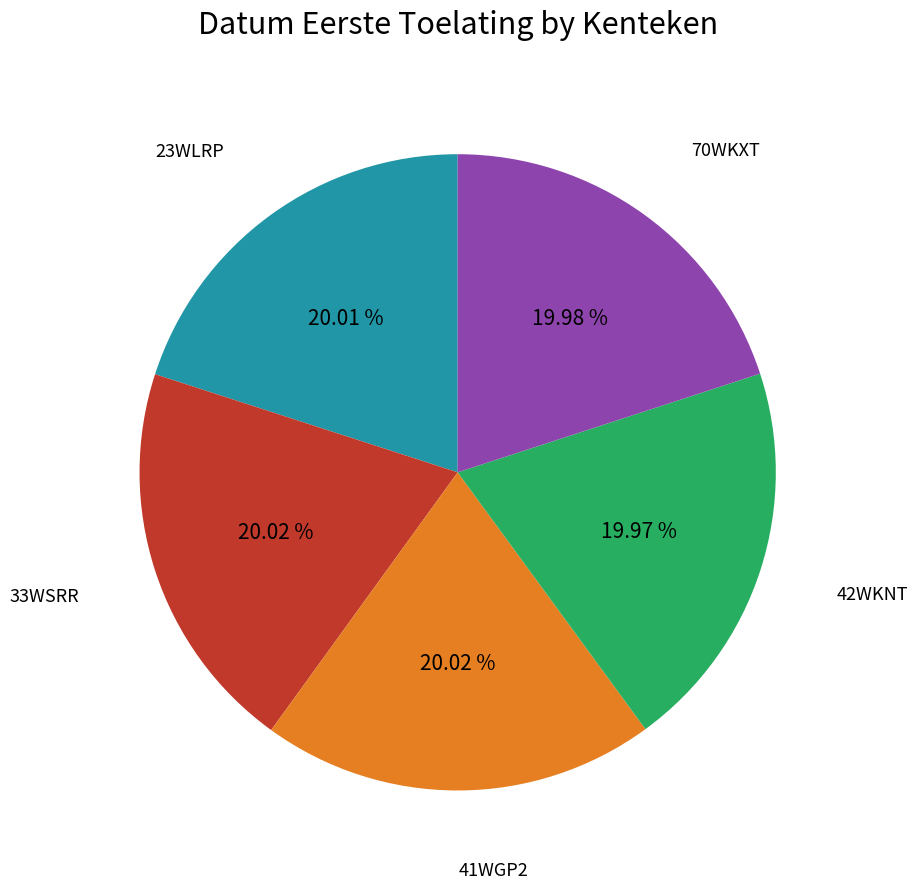

Is there any slice that represents more than half of the pie?

No